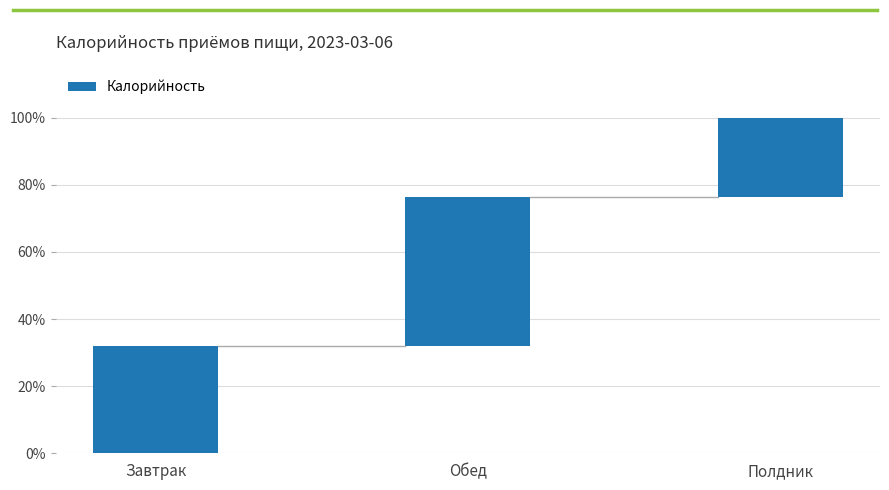

List the labels in order of value, largest first.

Обед, Завтрак, Полдник